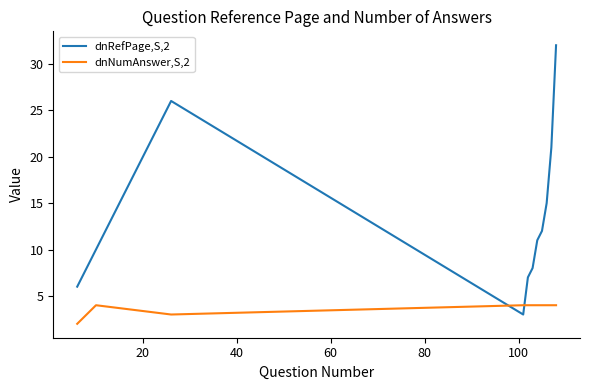

How many lines are shown in the chart?

2